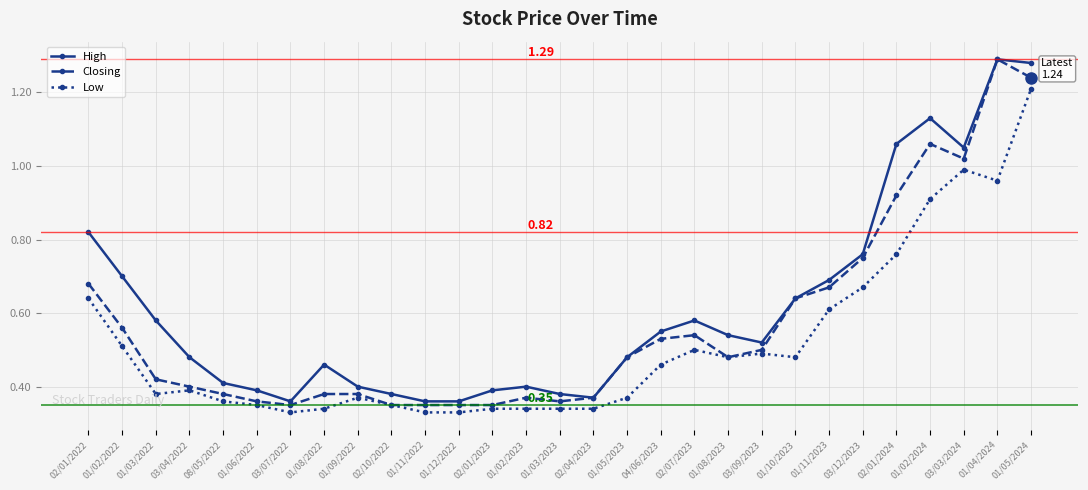

Between 02/01/2022 and 01/08/2023, which series saw the biggest shift?

High